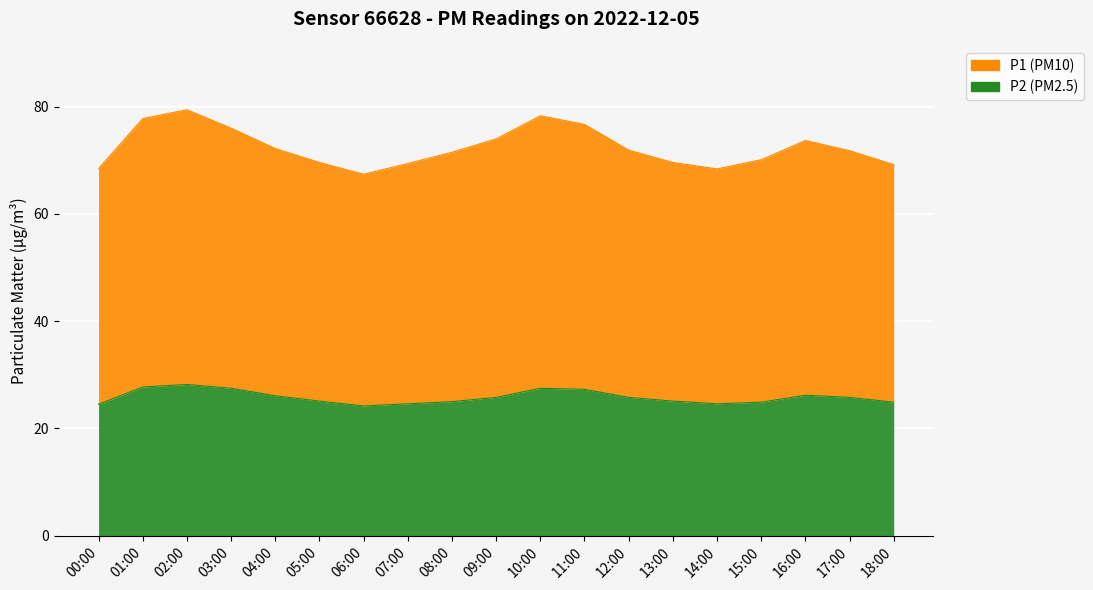

Between 10:00 and 16:00, which series saw the biggest shift?

P1